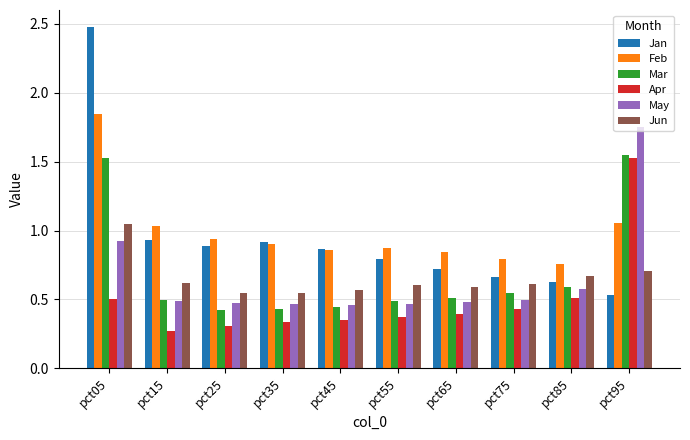

True or false: Mar has a value of 0.8 at pct75.

False